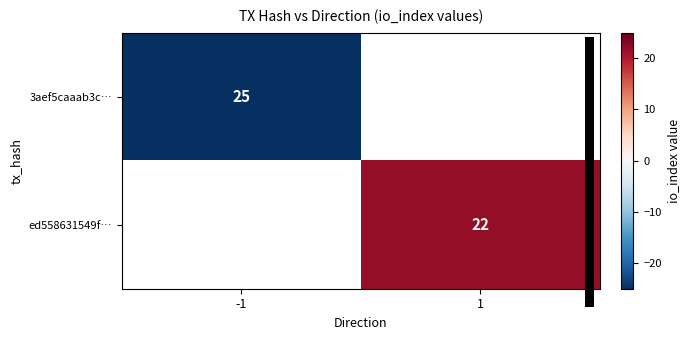

What is the greatest value displayed?

22.0